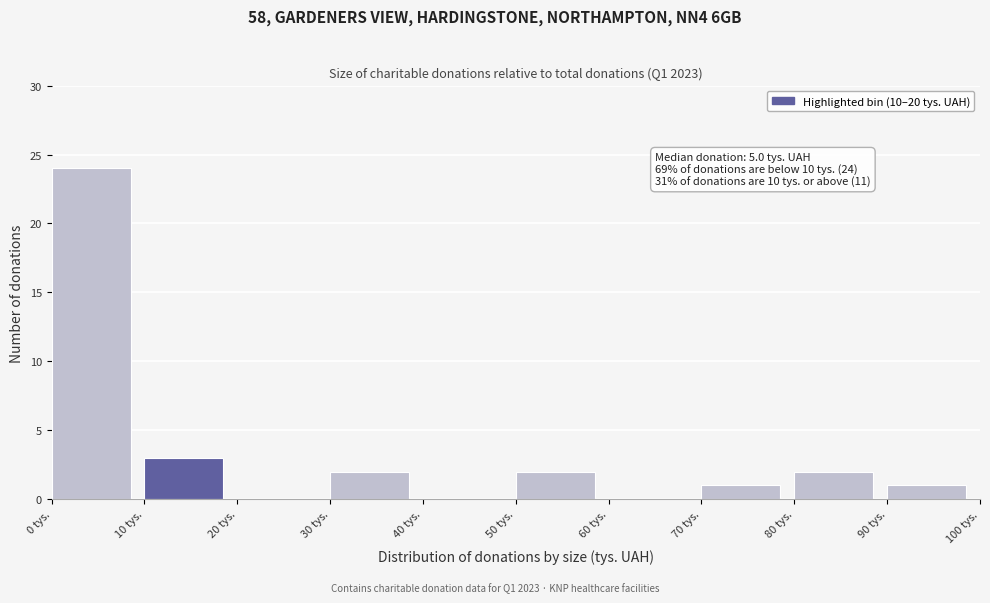

Which range on the x-axis has the tallest bar?

0 to 10